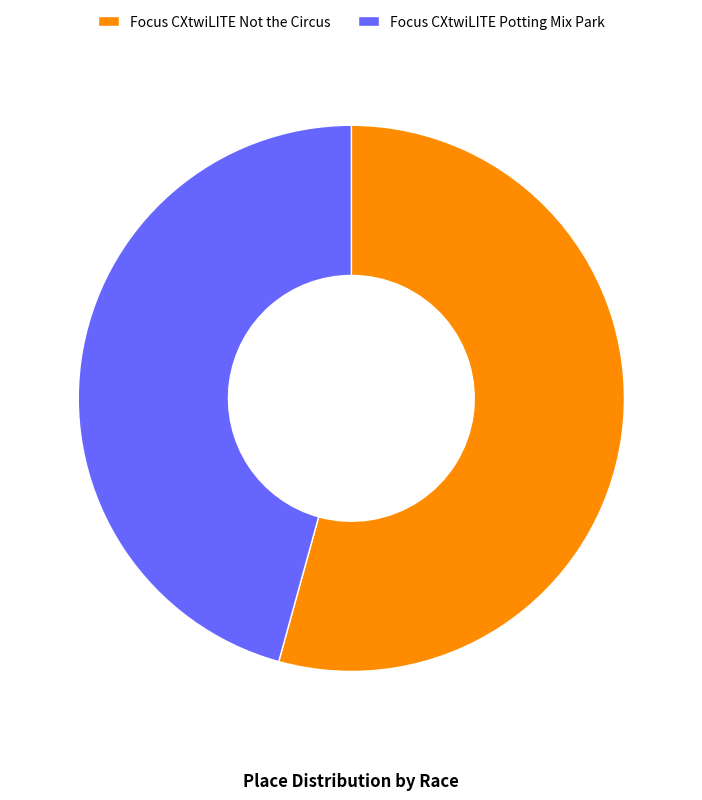

Rank the categories by value from lowest to highest.

Focus CXtwiLITE Potting Mix Park, Focus CXtwiLITE Not the Circus